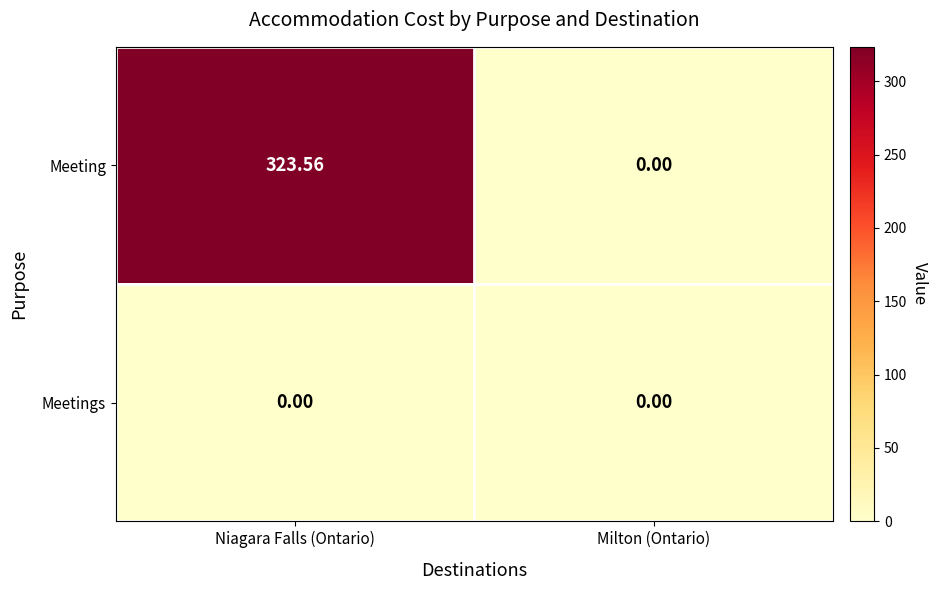

List the series in order of their peak value, lowest first.

Meetings, Meeting